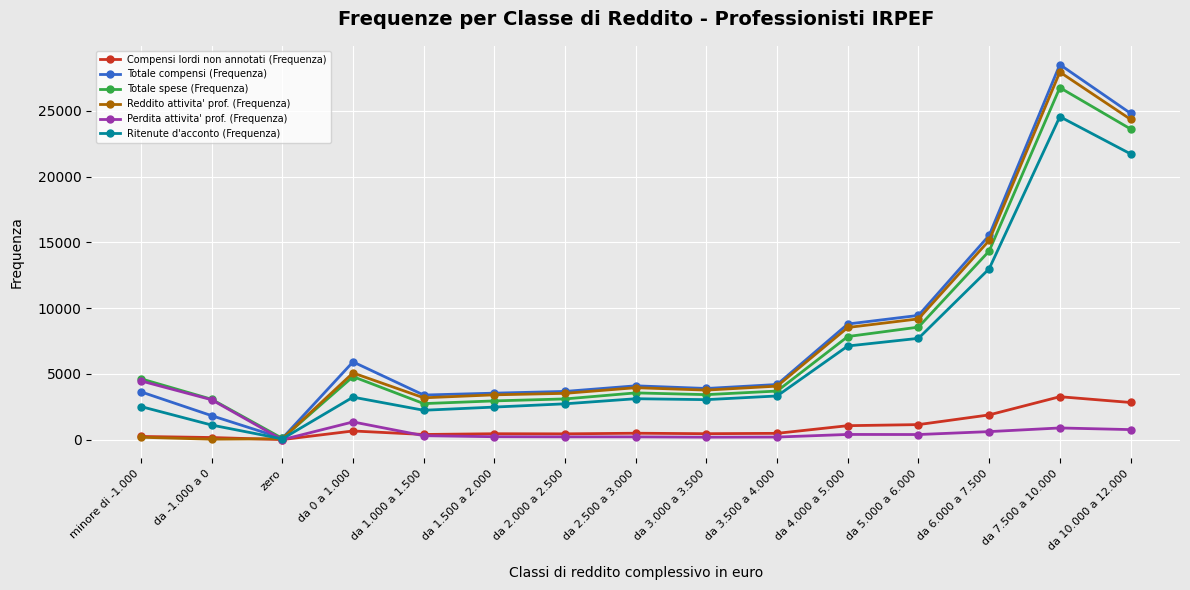

The value of Ritenute d'acconto (Frequenza) at da 0 a 1.000 is 3239. True or false?

True